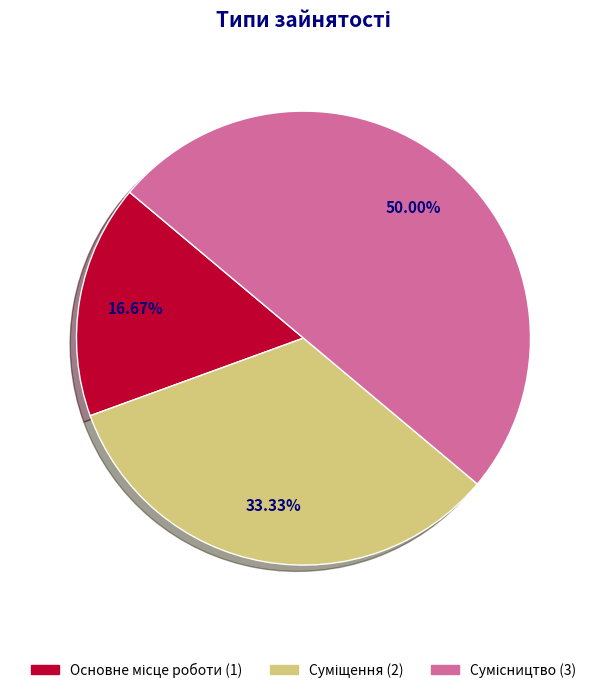

How many segments does this pie chart have?

3